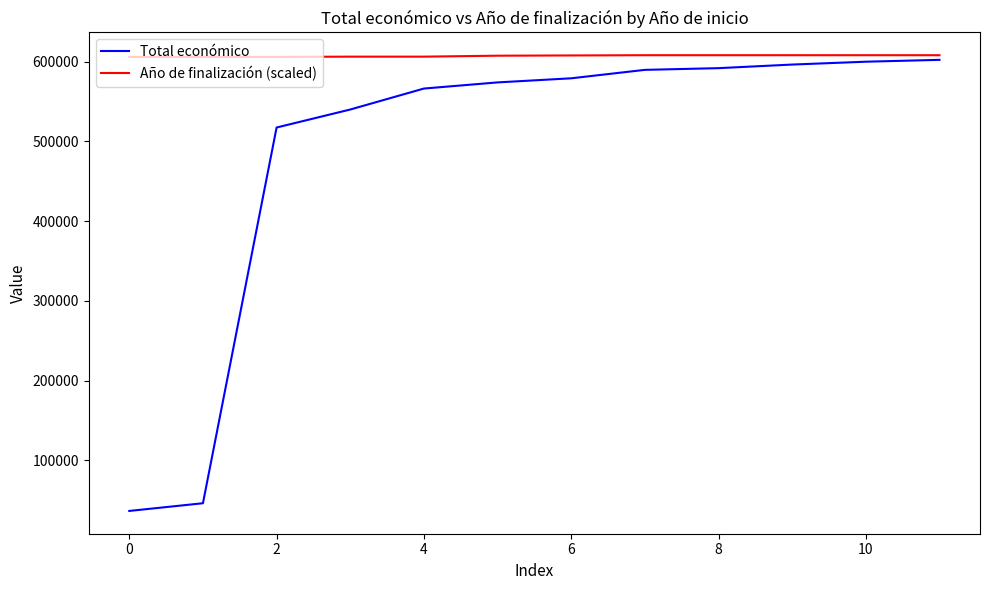

What is the minimum value shown in the chart?

36647.0